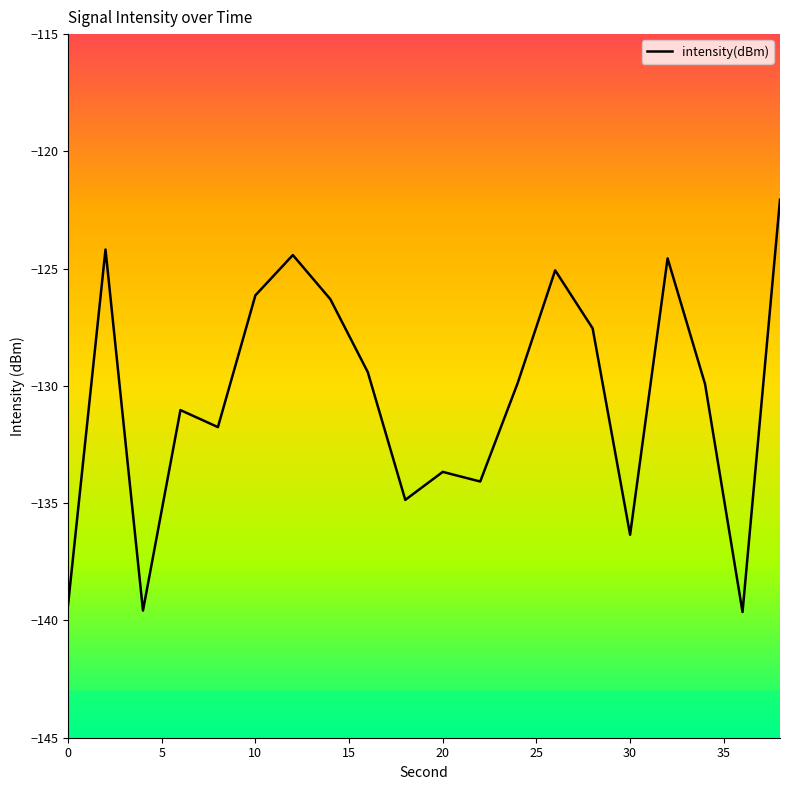

What is the greatest value displayed?

-122.1